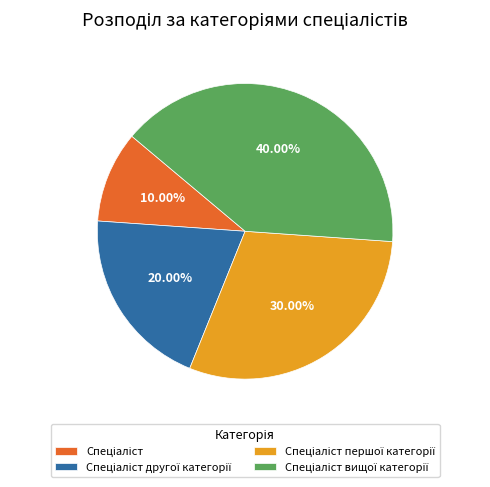

Does any single category account for the majority?

No